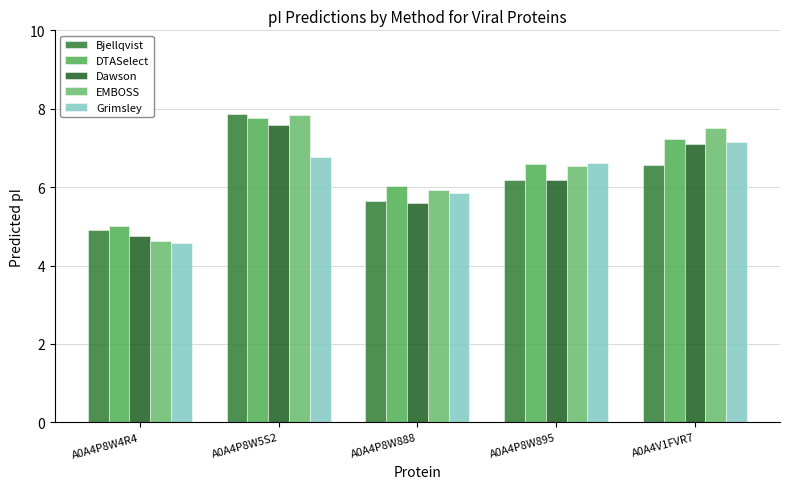

What is the difference between the Bjellqvist values at A0A4P8W4R4 and A0A4V1FVR7?

1.7